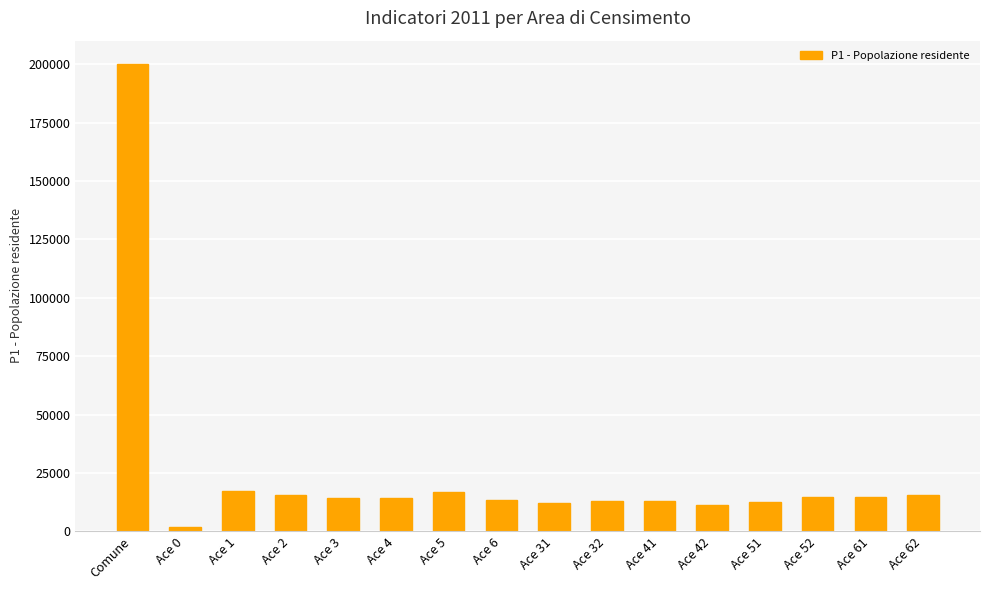

Which has a higher value, Comune or Ace 1?

Comune